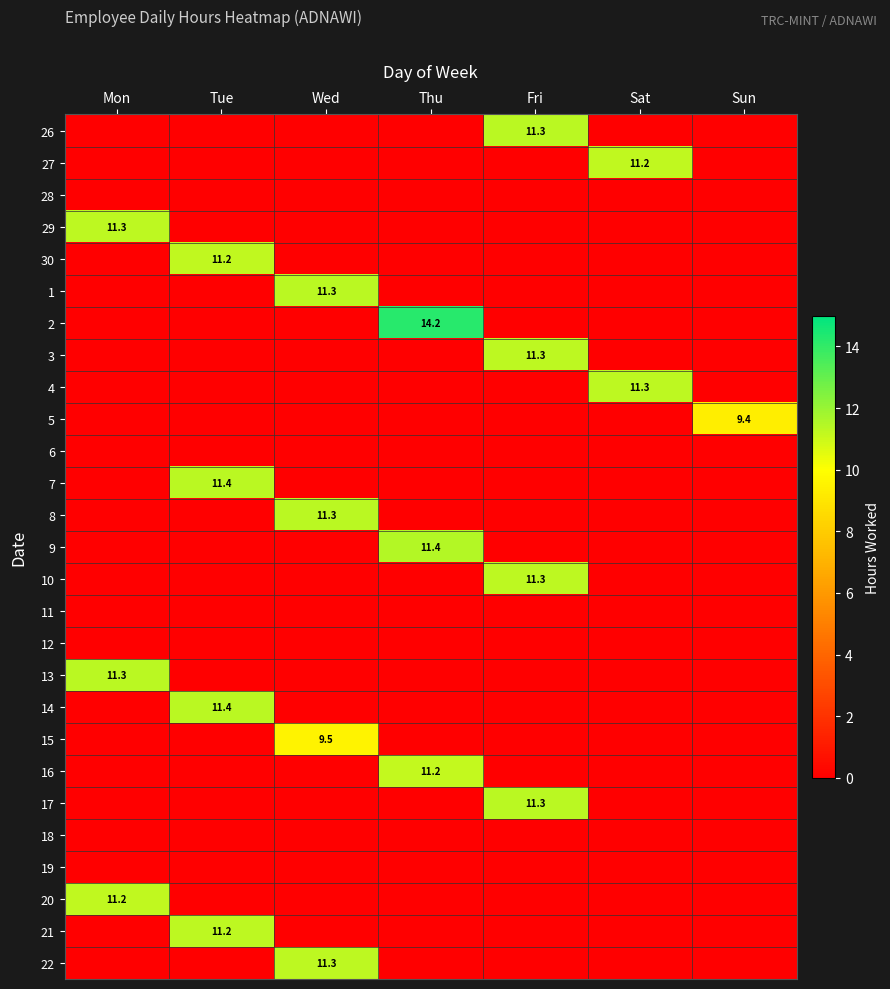

How many positive values does the 22 series have?

1